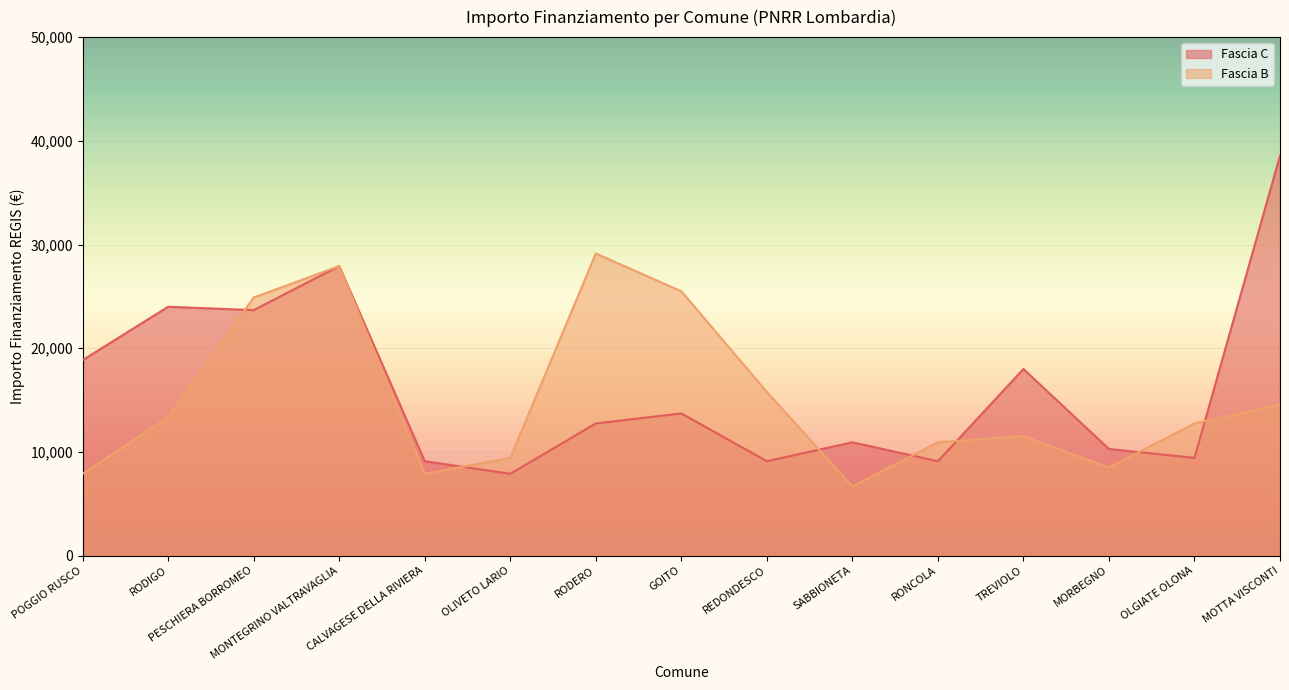

Count the number of categories in the chart.

15